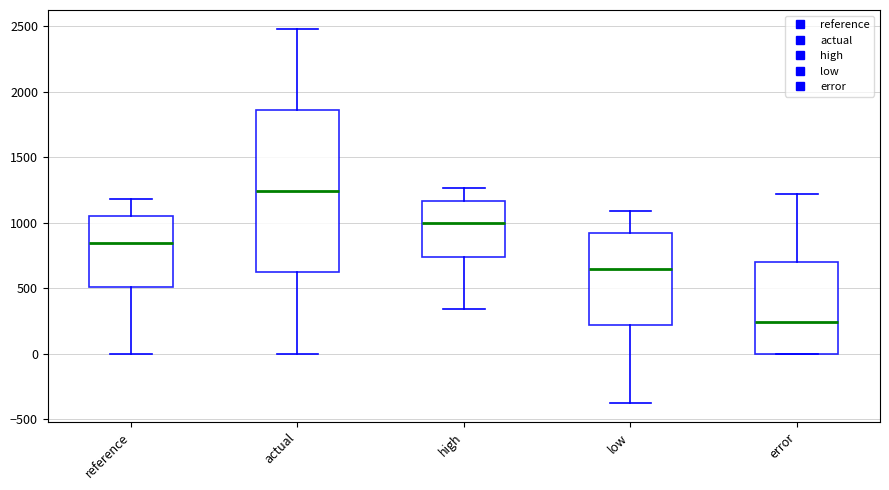

Reading left to right, read every box against the y-axis: the position of its median line, the range the box covers, and the ends of its whiskers. The values are not printed on the chart, so give them approximately, as read against the axis.

reference: median 850, box 500 to 1050, whiskers 0 to 1200
actual: median 1250, box 600 to 1850, whiskers 0 to 2500
high: median 1000, box 750 to 1150, whiskers 350 to 1250
low: median 650, box 200 to 900, whiskers -400 to 1100
error: median 250, box 0 to 700, whiskers 0 to 1200